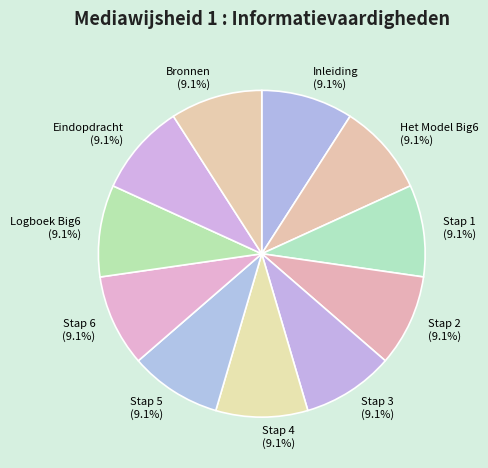

How many segments does this pie chart have?

11